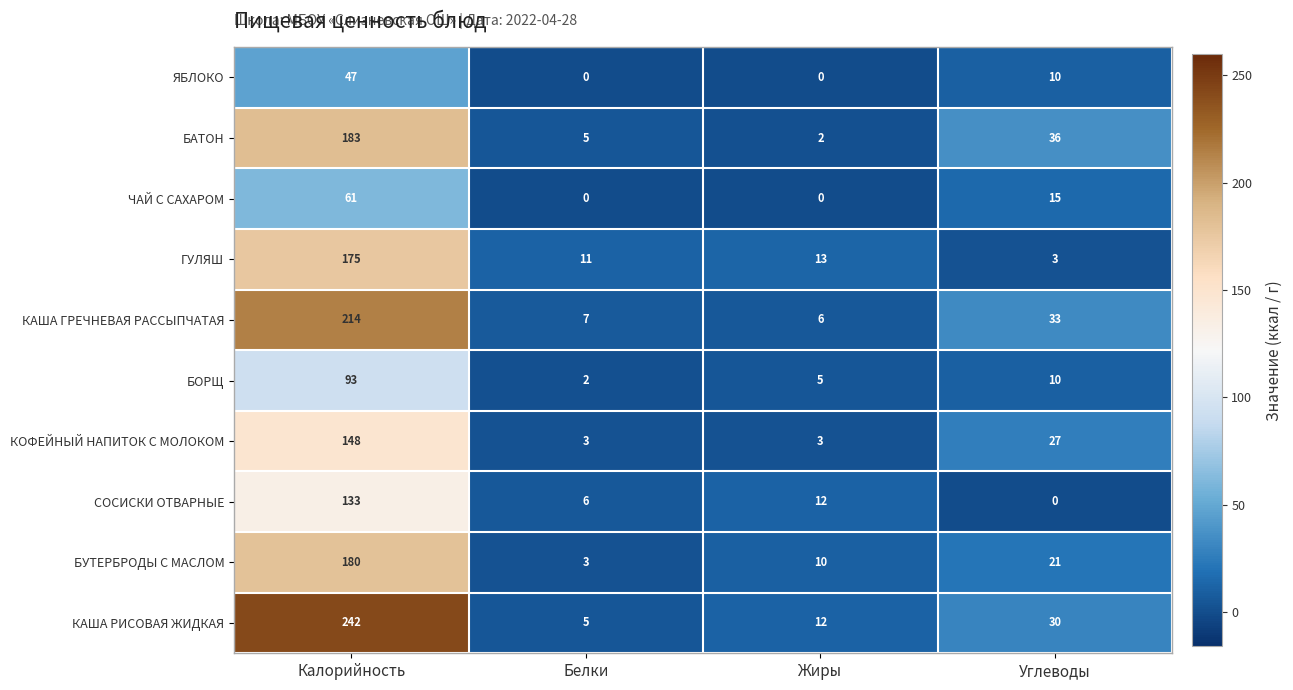

What is the maximum value shown in the chart?

242